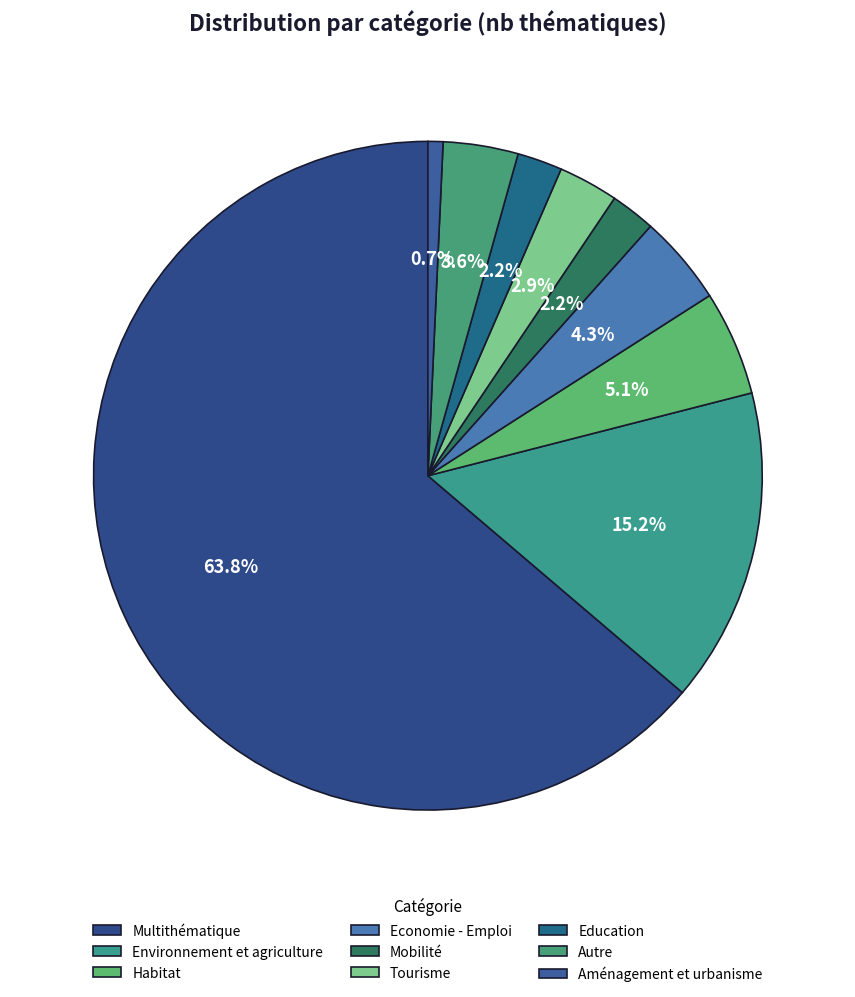

To the nearest percent, what is the average slice percentage?

11%